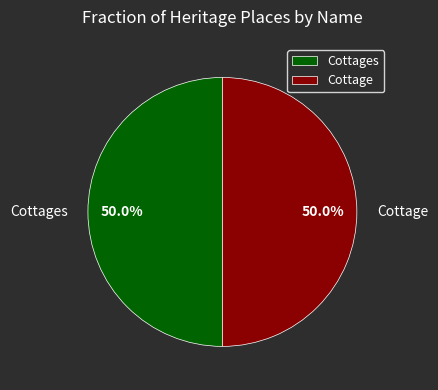

What is the total percentage of Cottages and Cottage?

100.0%